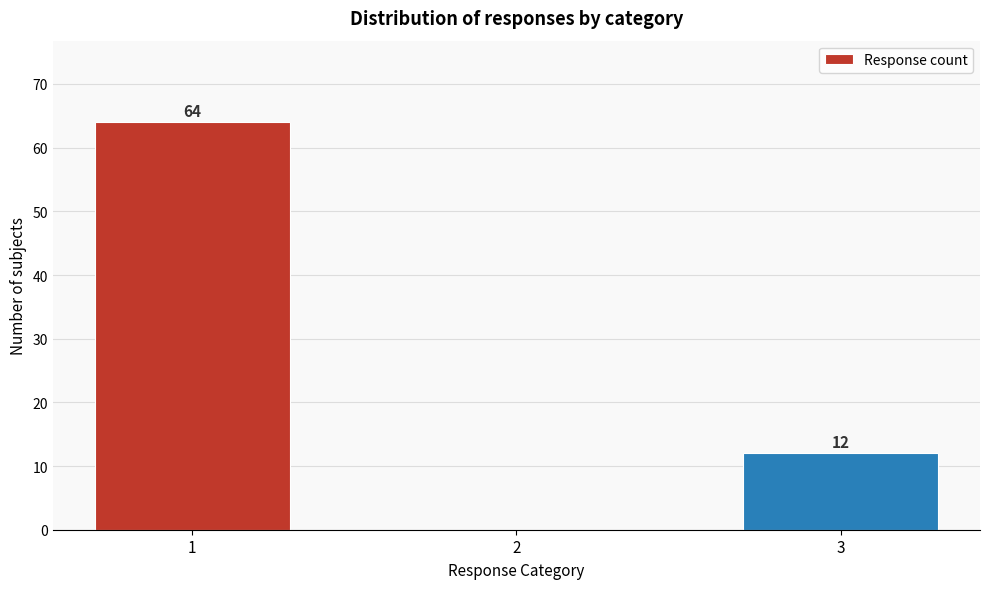

Reading left to right, transcribe all the data shown in this chart.

1=64	2=0	3=12